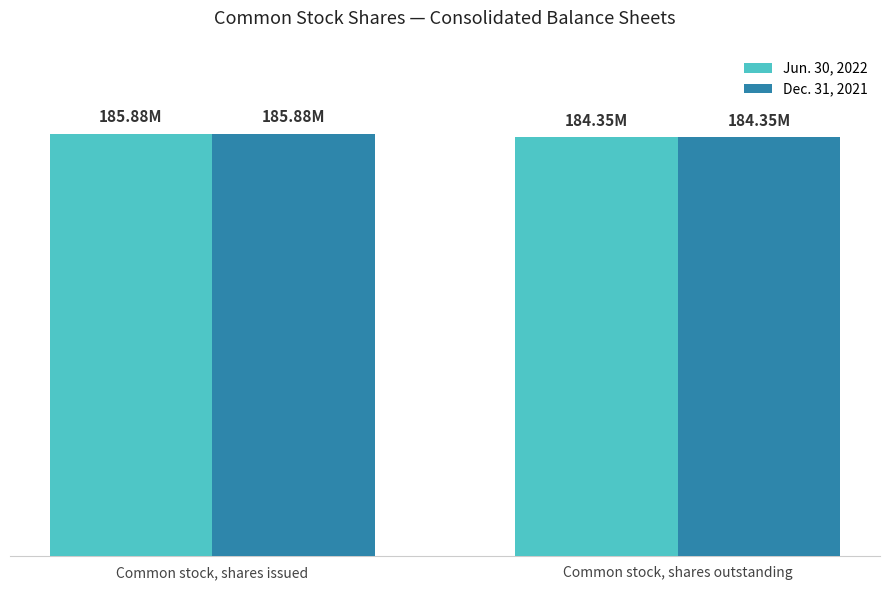

What are all the series names shown in the legend?

Jun. 30, 2022, Dec. 31, 2021